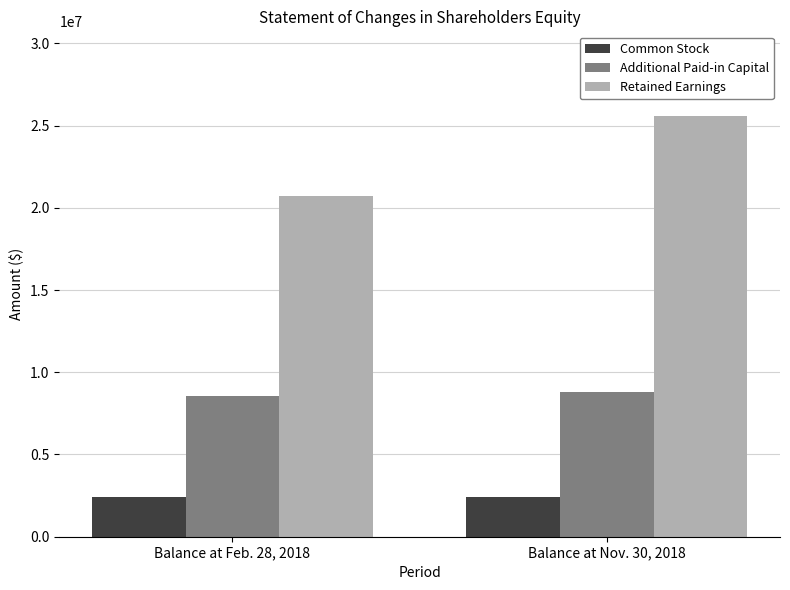

Count the number of categories in the chart.

2